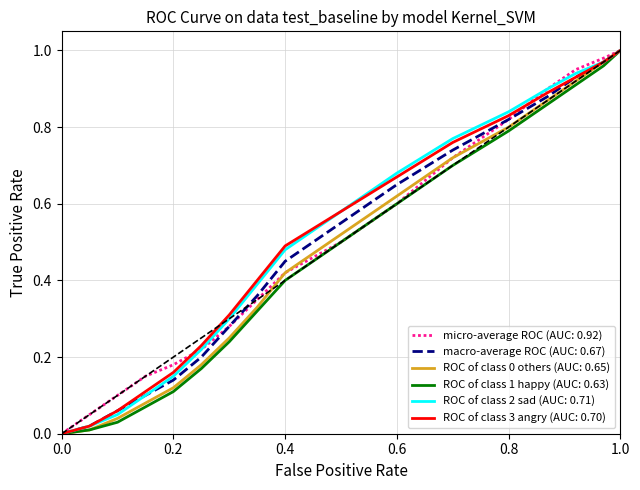

How many lines are shown in the chart?

6